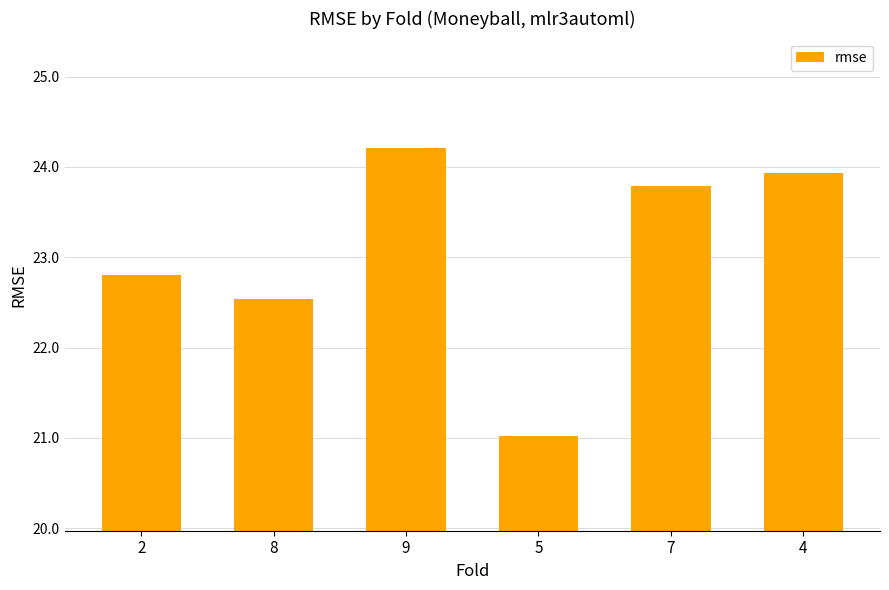

Reading right to left, list all the values displayed in this chart.

4=23.9	7=23.8	5=21.0	9=24.2	8=22.5	2=22.8